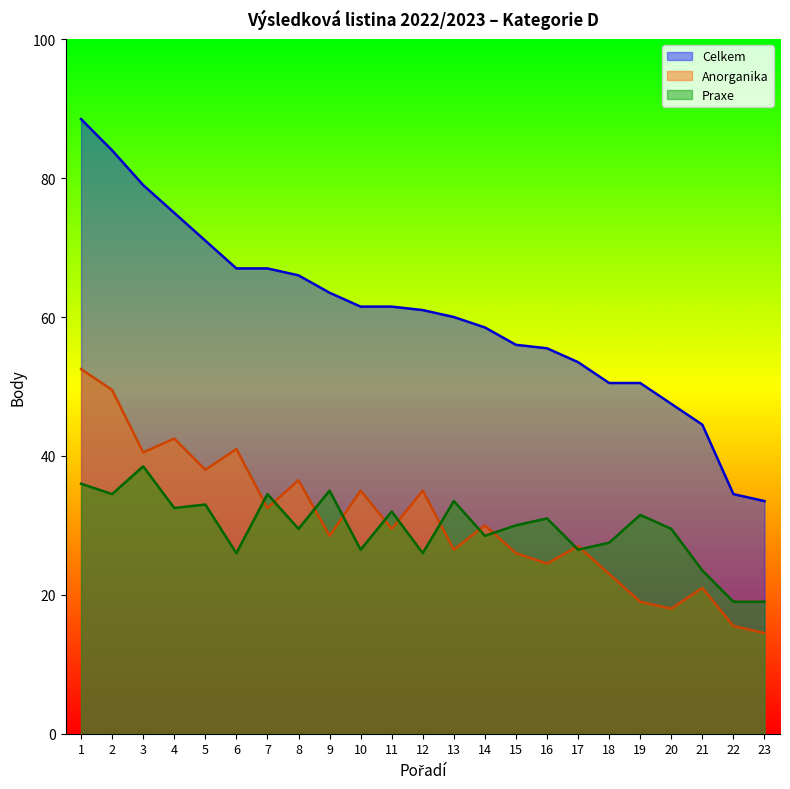

True or false: Praxe has a value of 29.5 at 20.

True